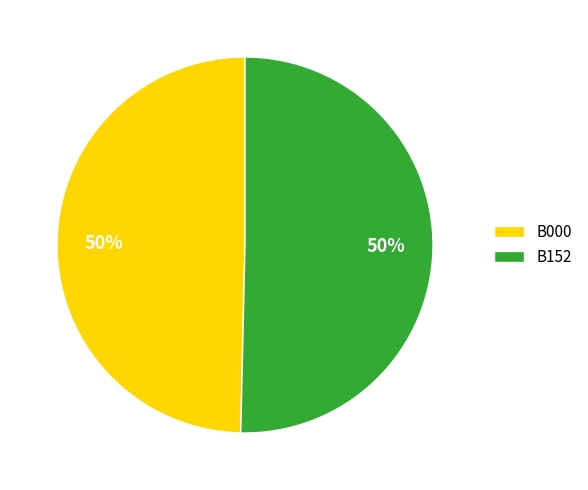

What percentage is the B000 slice, to the nearest percent?

50%